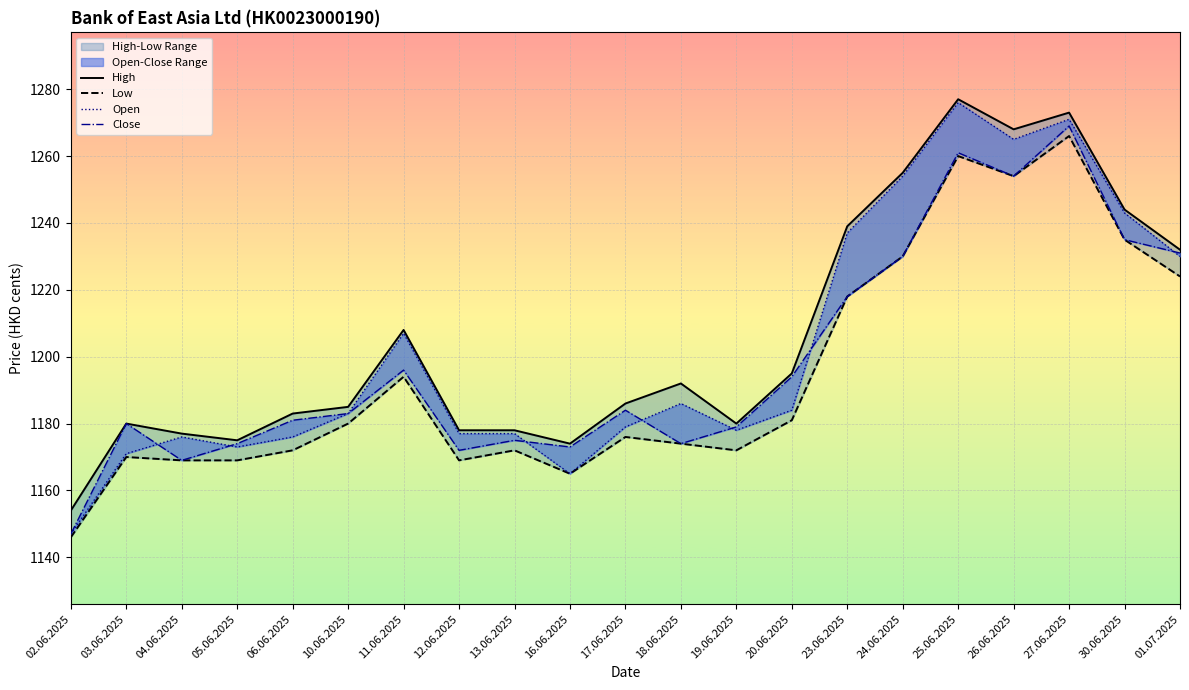

What is the total value across all series at 16.06.2025?

4677